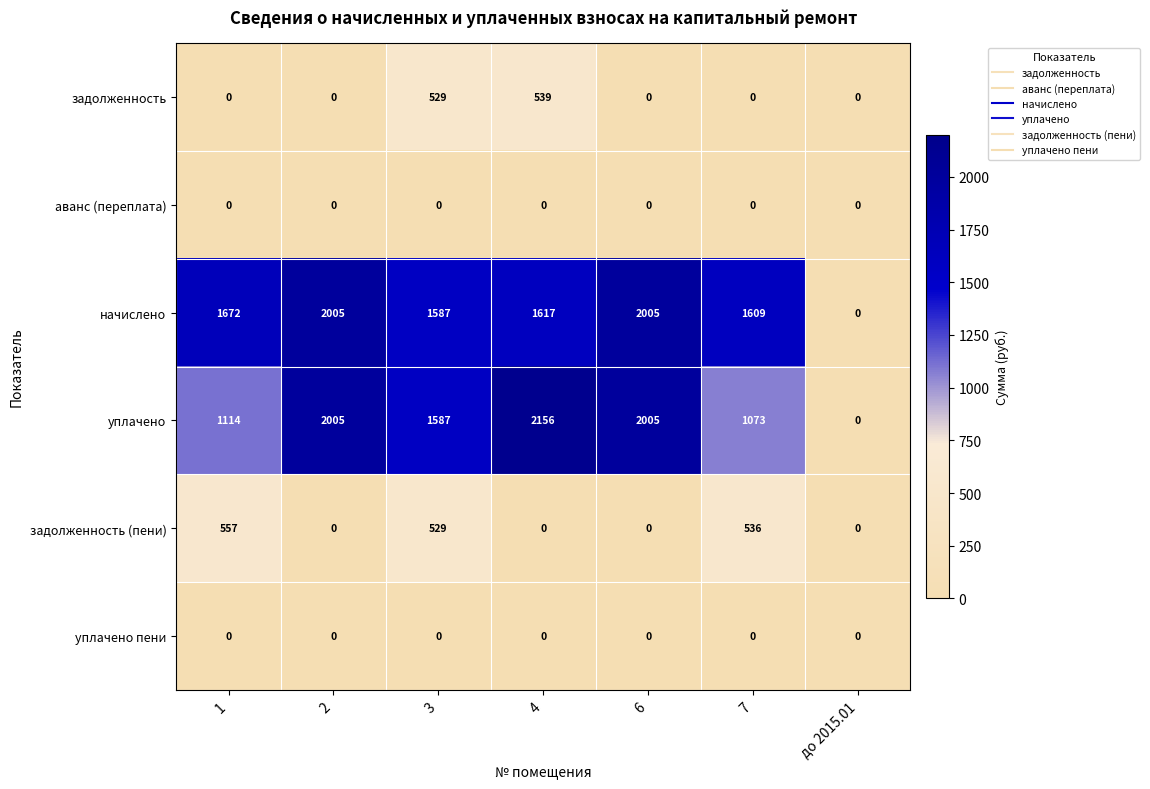

At how many categories does at least one series exceed 468?

6